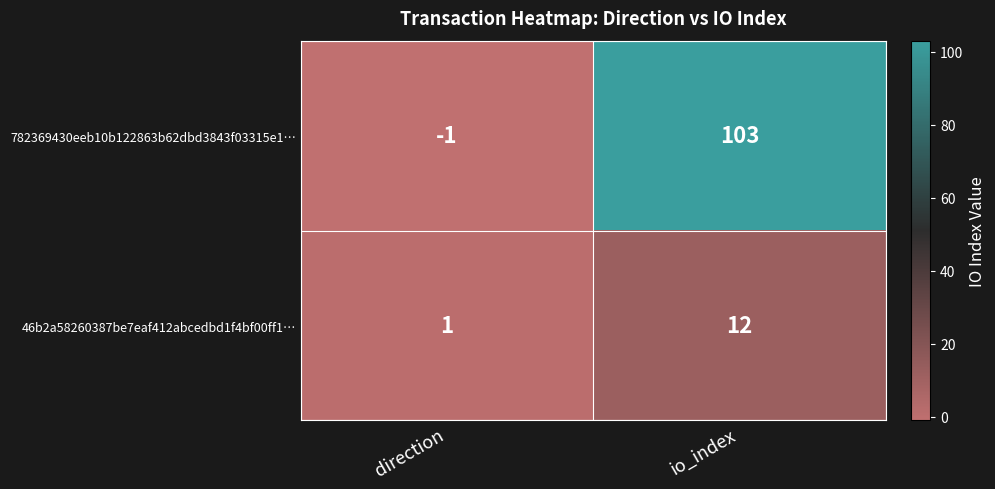

What is the total value across all series at io_index?

115